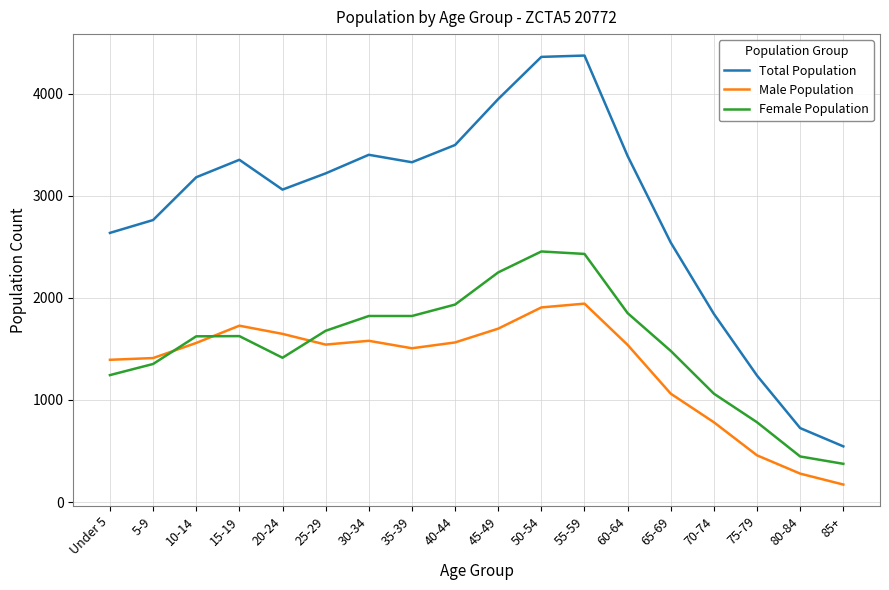

Is this an area chart (filled region under the line)?

No